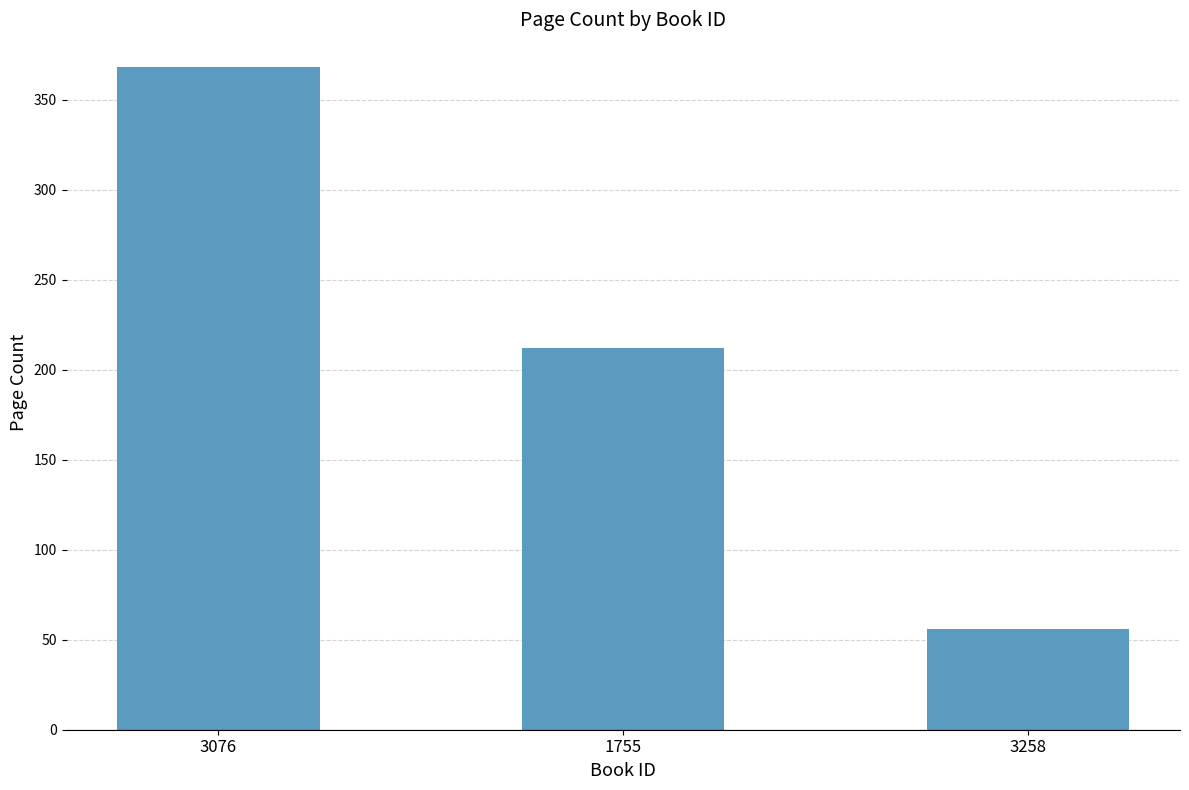

What is the smallest value displayed?

56